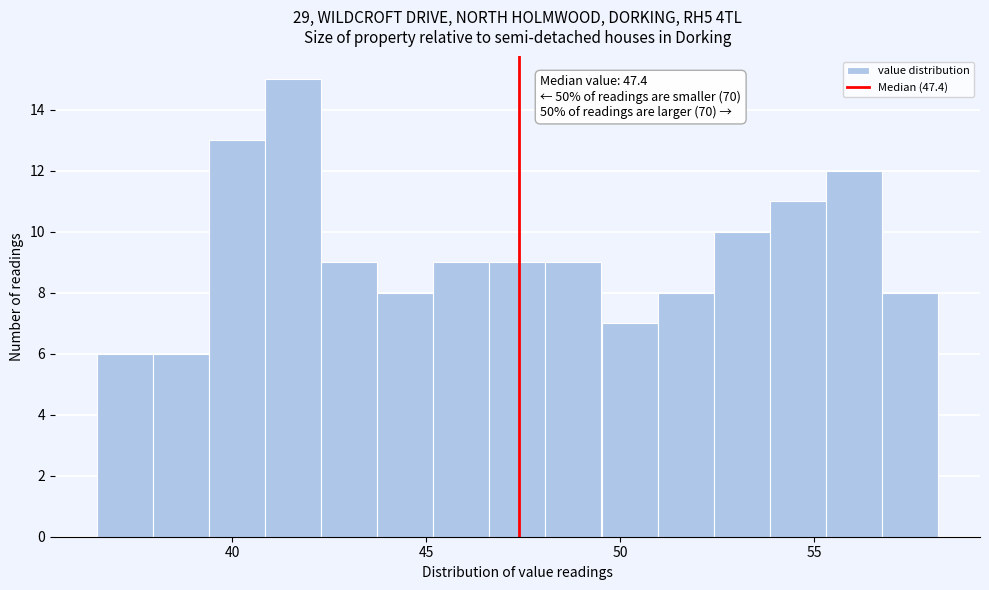

Around what value on the x-axis is the tallest bar? Give the approximate position of its centre, as read against the axis.

41.5